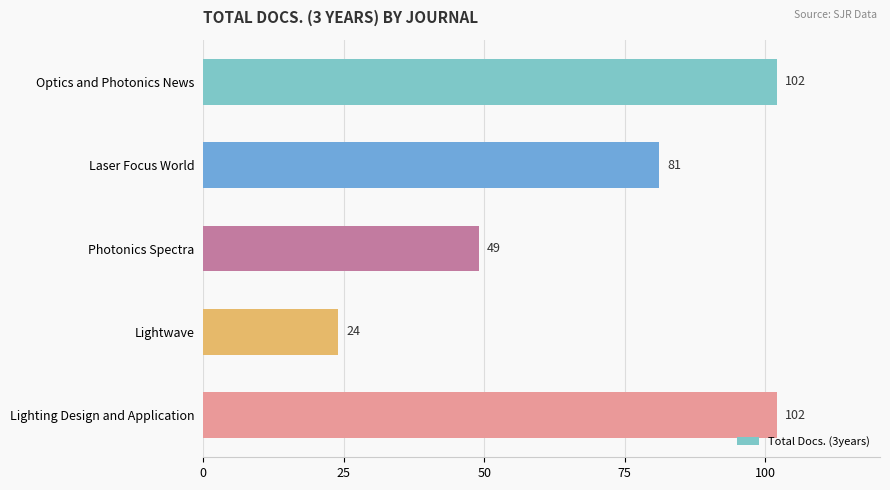

Count the number of categories in the chart.

5